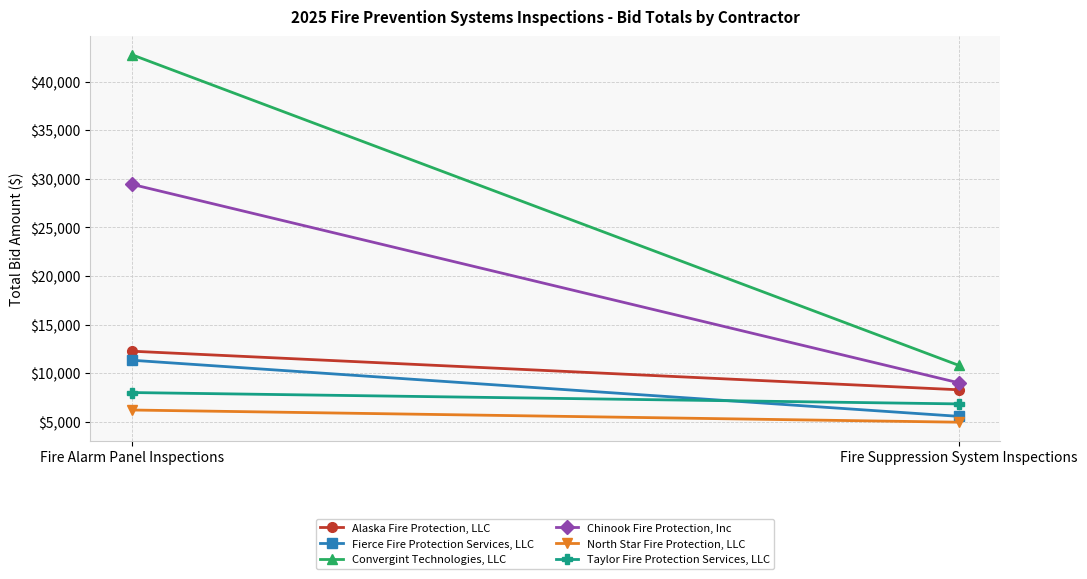

Rank the categories by Convergint Technologies, LLC value from highest to lowest.

Fire Alarm Panel Inspections, Fire Suppression System Inspections